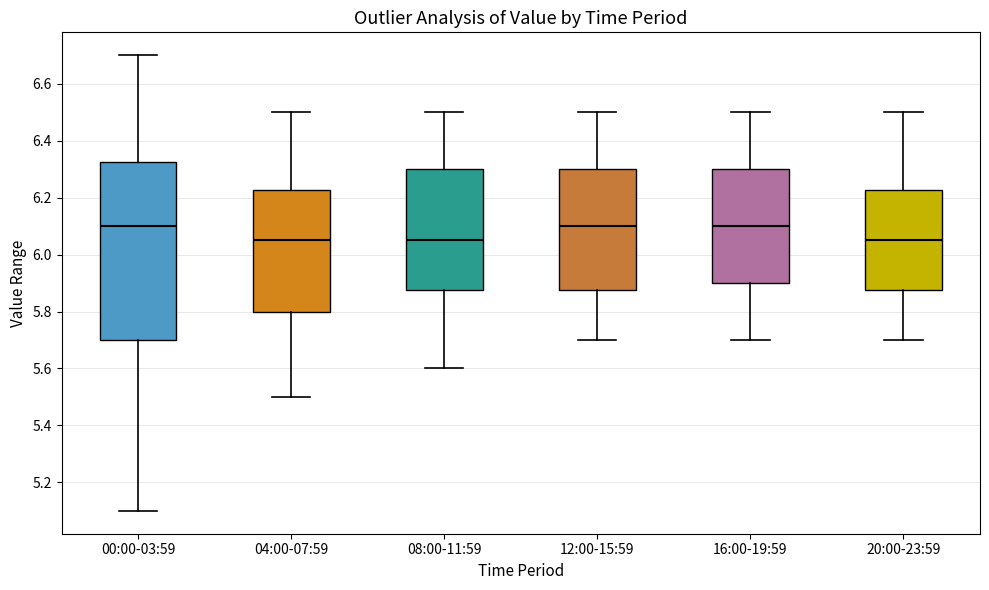

Which box is the tallest, from its lower edge to its upper edge?

00:00-03:59